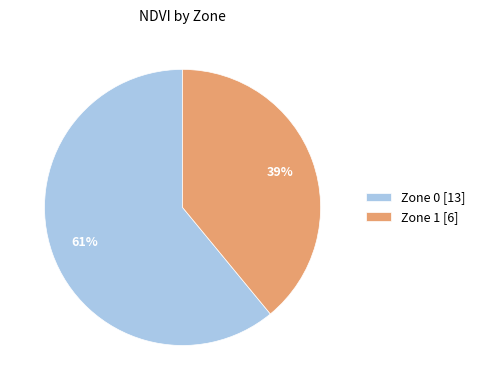

To the nearest percent, what is the difference between the largest and smallest slice percentages?

22%